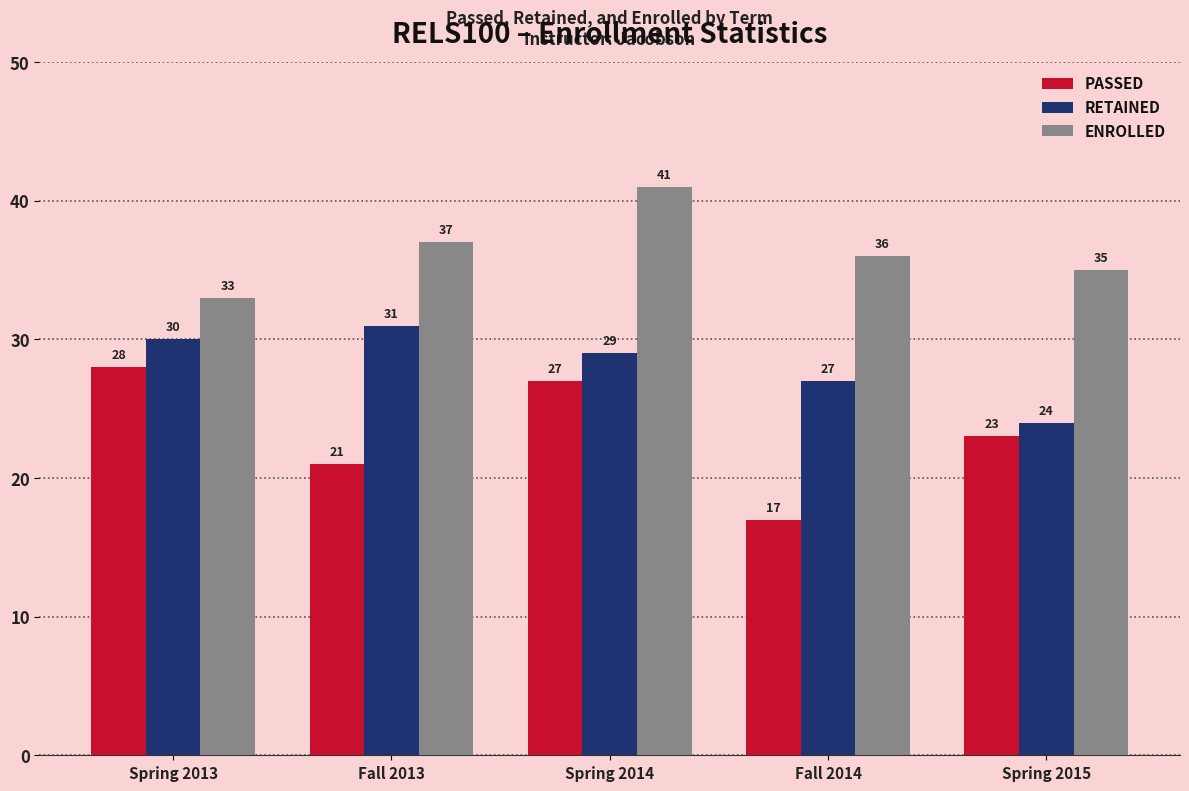

The value of RETAINED at Fall 2013 is 48. True or false?

False